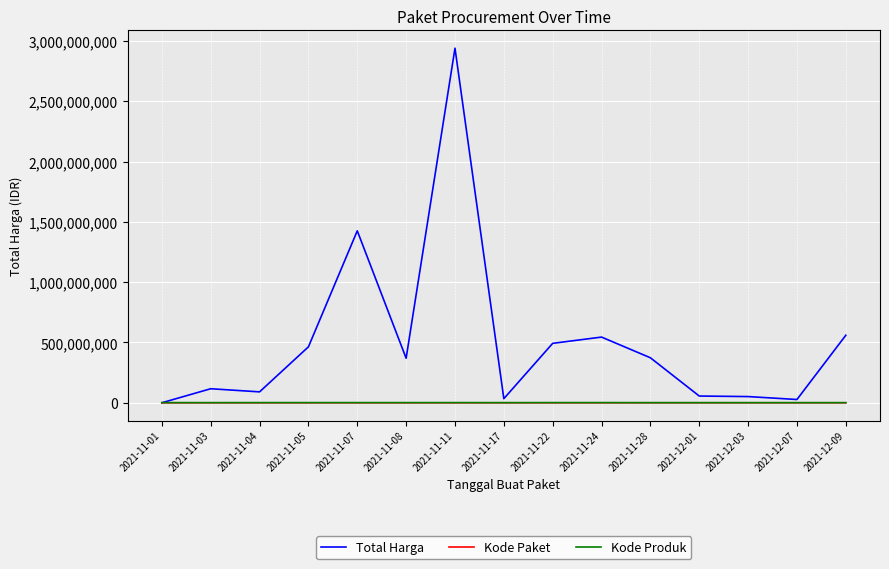

What is the minimum value for Kode Produk?

1286873